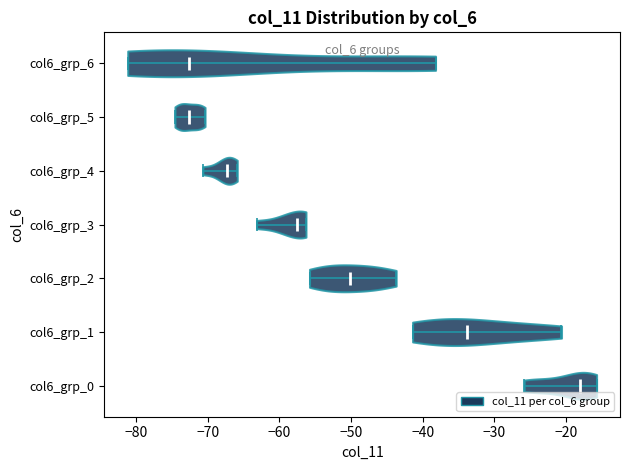

Reading bottom to top, read every violin against the x-axis: where its median line is, and the lowest and highest points it reaches. The values are not printed on the chart, so give them approximately, as read against the axis.

col6_grp_0: median line -18, lowest point -26, highest point -16
col6_grp_1: median line -34, lowest point -41, highest point -21
col6_grp_2: median line -50, lowest point -56, highest point -44
col6_grp_3: median line -57, lowest point -63, highest point -56
col6_grp_4: median line -67, lowest point -71, highest point -66
col6_grp_5: median line -73, lowest point -75, highest point -70
col6_grp_6: median line -73, lowest point -81, highest point -38